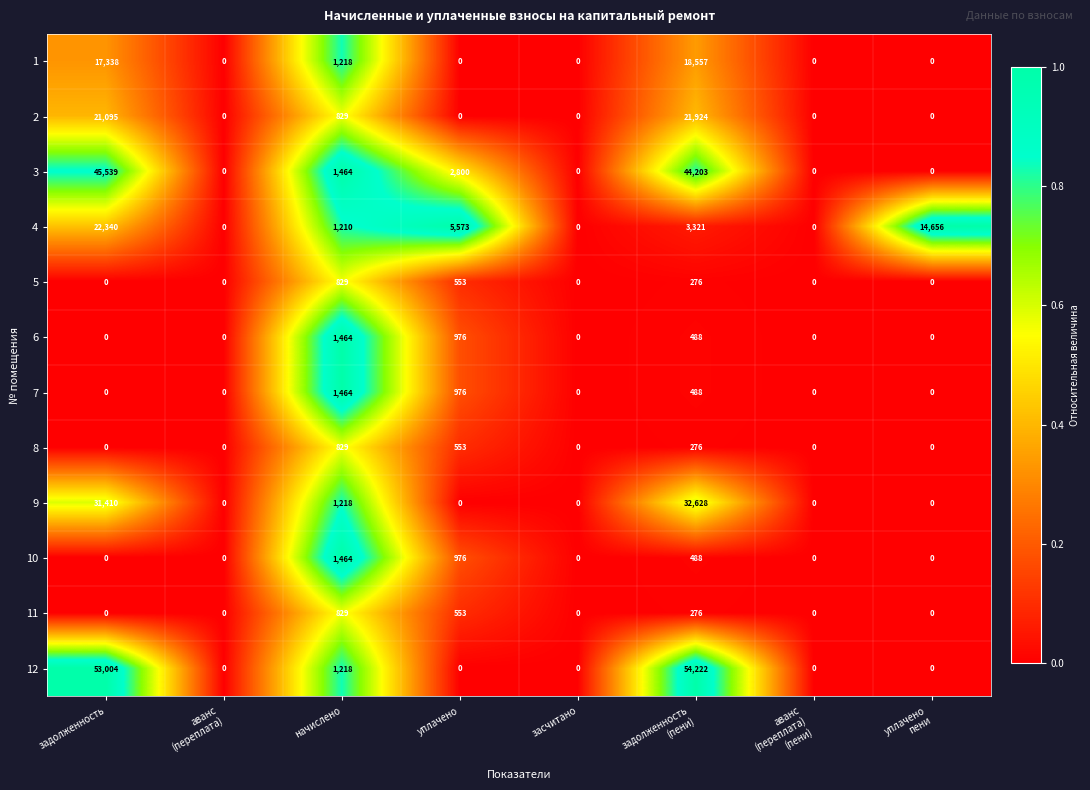

Which series has the largest total across all categories?

12